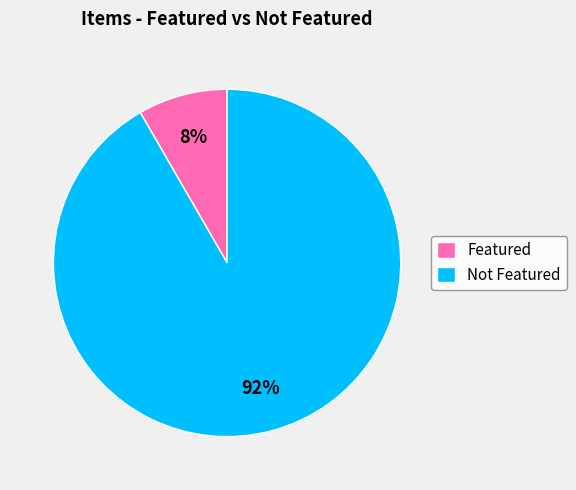

To the nearest percent, what is the combined percentage of Not Featured and Featured?

100%